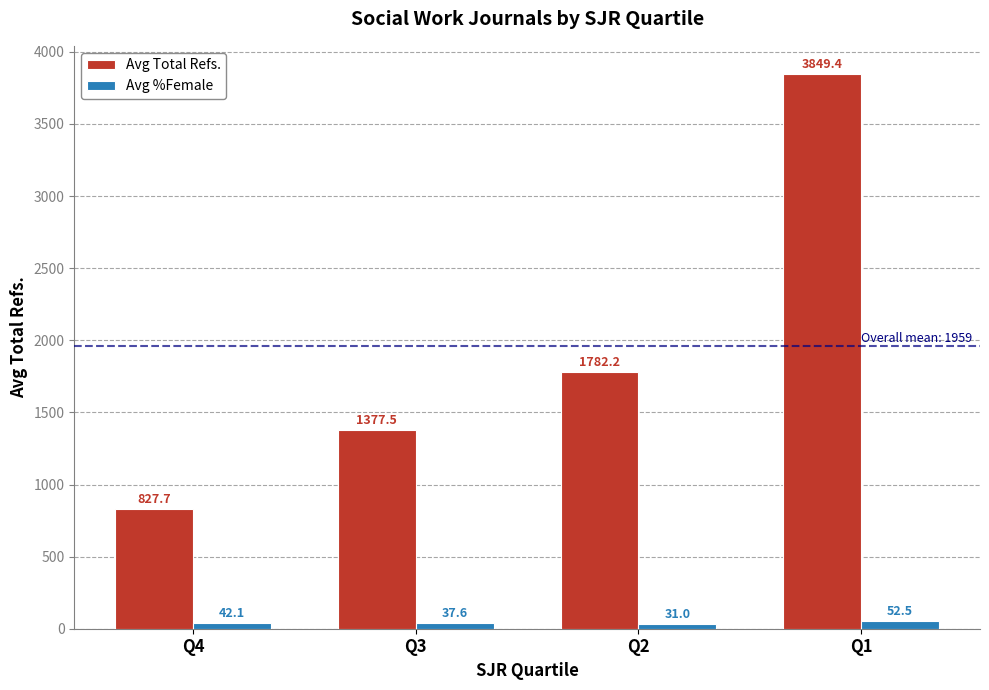

How many series are shown in this chart?

2